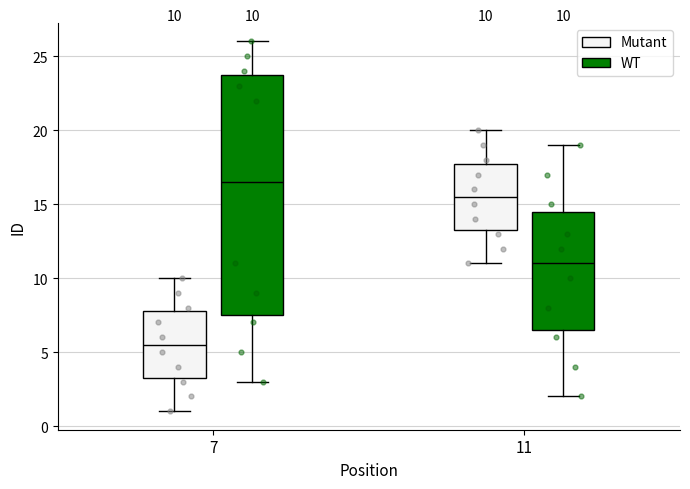

Which box's median line is the lowest?

7 (Mutant)